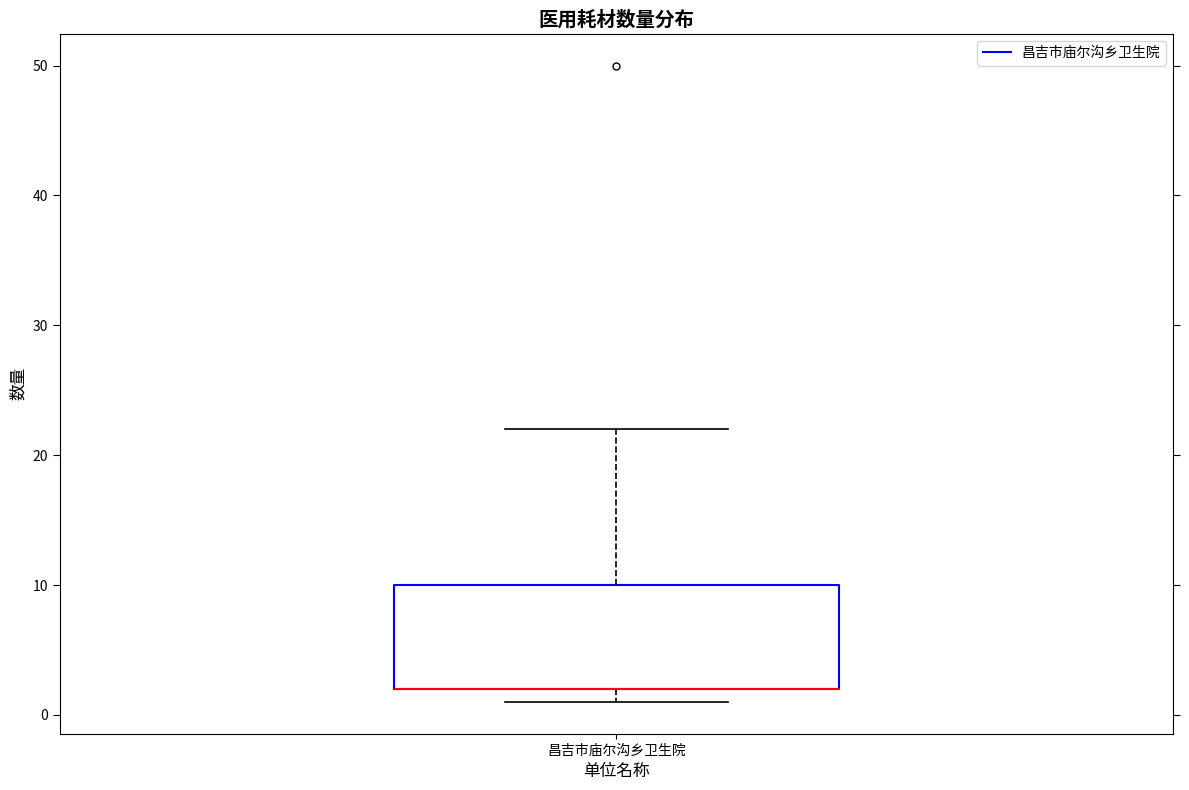

Read this box plot against the y-axis: the position of the median line, the range covered by the box, and the ends of both whiskers. The values are not printed on the chart, so give them approximately, as read against the axis.

median 2 (drawn on the box's lower edge), box 2 to 10, whiskers 1 to 22